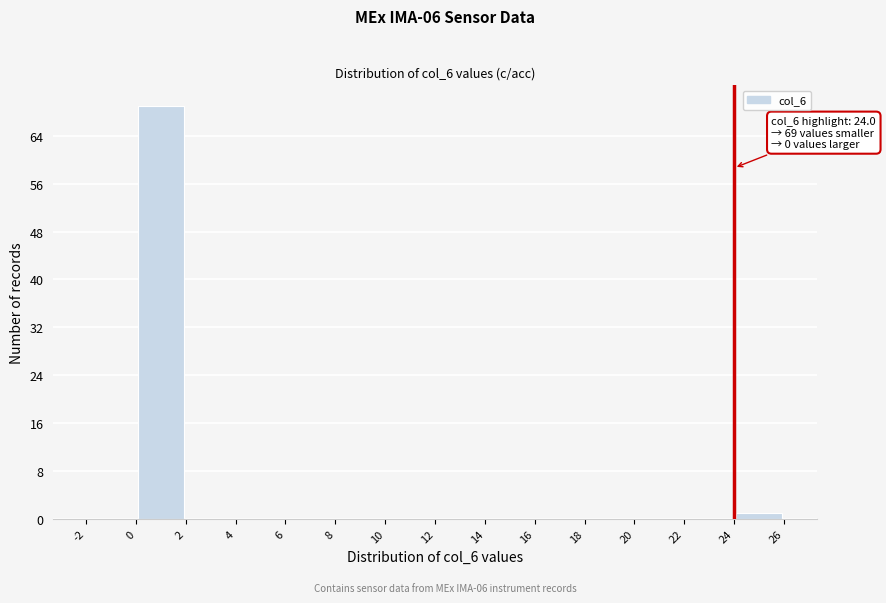

Which range on the x-axis has the tallest bar?

0 to 2